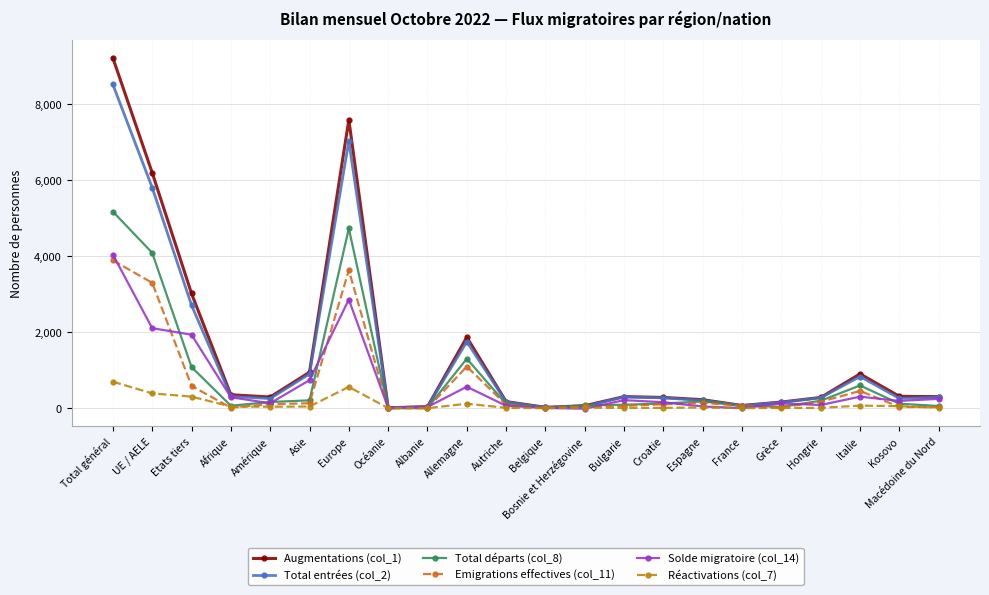

At how many categories does at least one series exceed 9116?

1